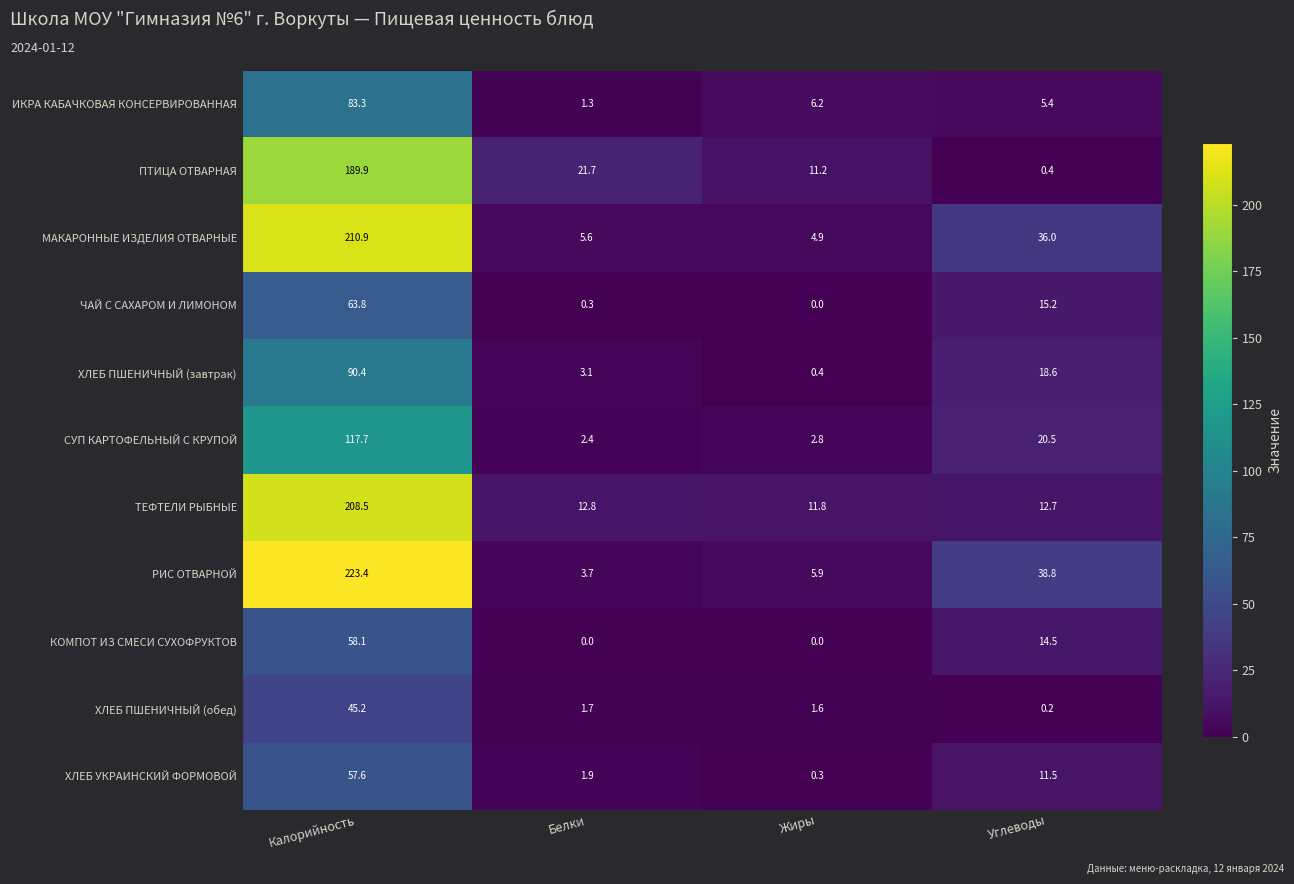

The ЧАЙ С САХАРОМ И ЛИМОНОМ series shows 63.8 at Калорийность. True or false?

True